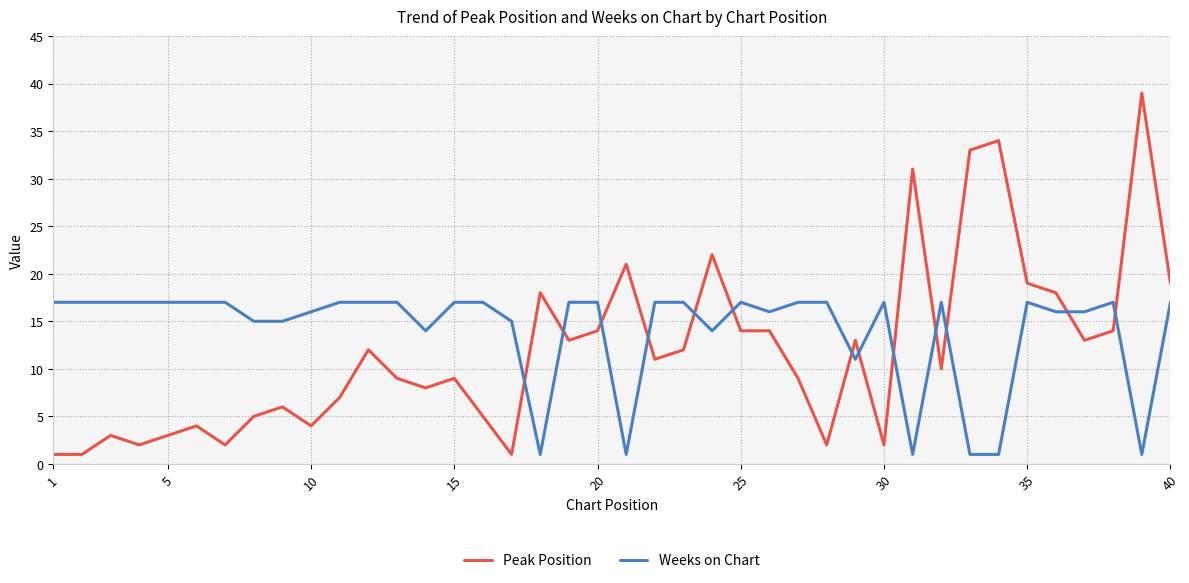

Which series has the largest range (max minus min)?

Peak Position